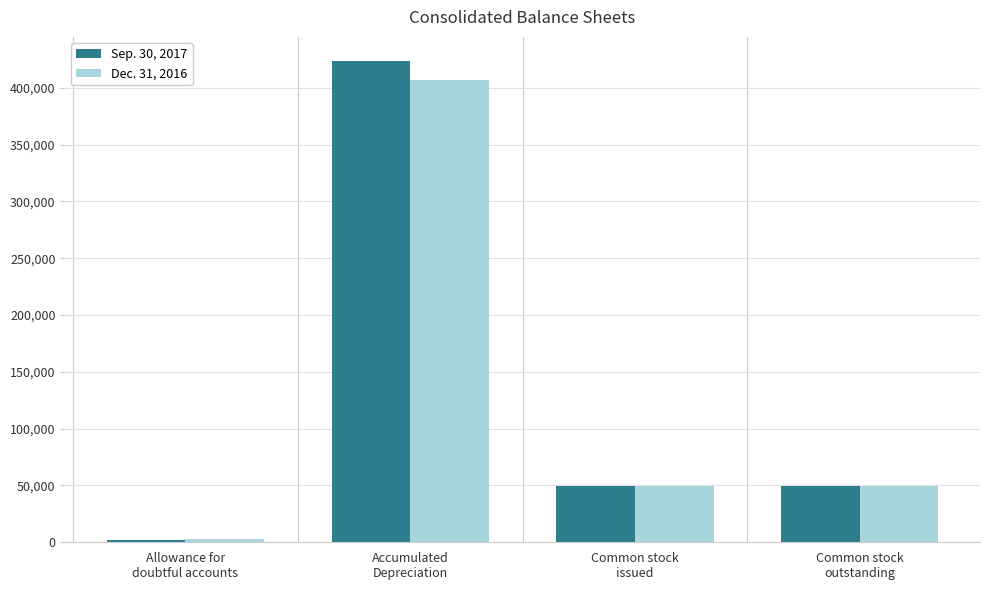

What is the total value across all series at Allowance for
doubtful accounts?

4640